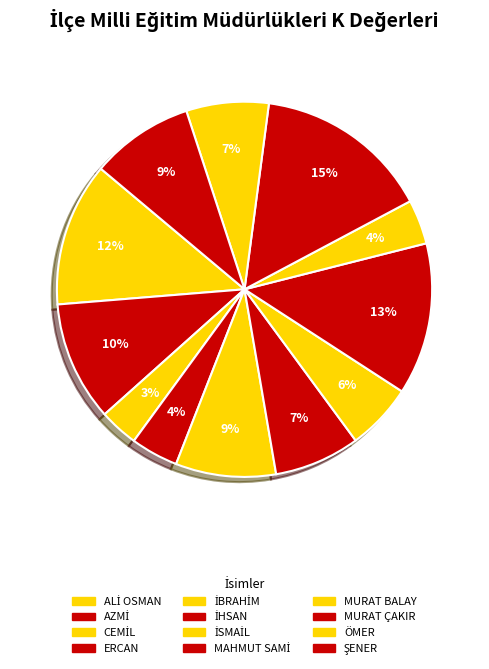

To the nearest percent, what portion does ERCAN represent?

4%